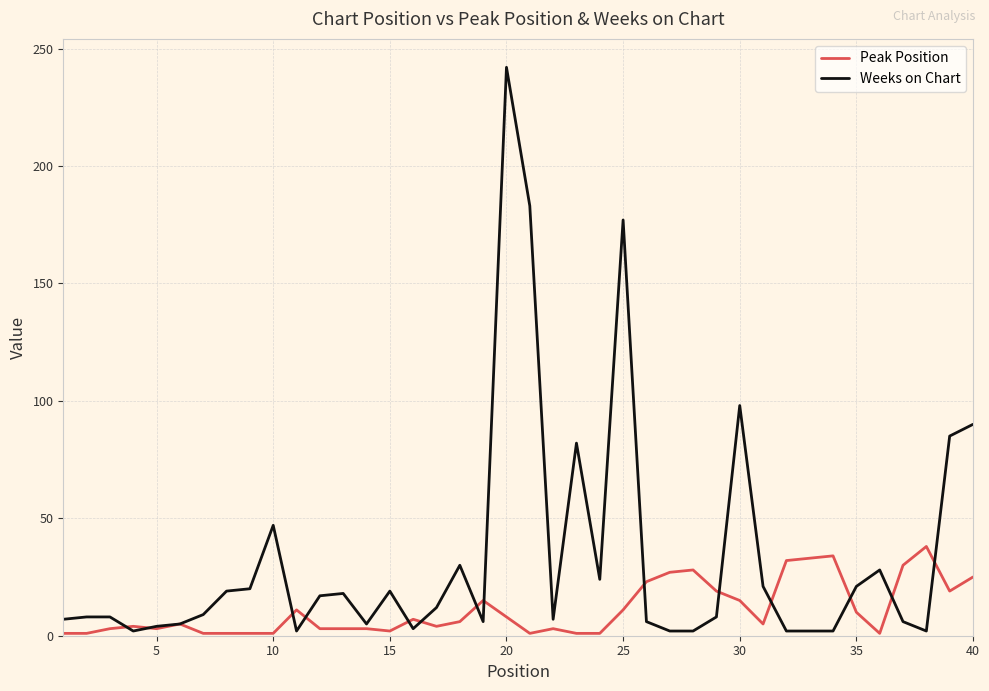

What is the maximum value shown in the chart?

242